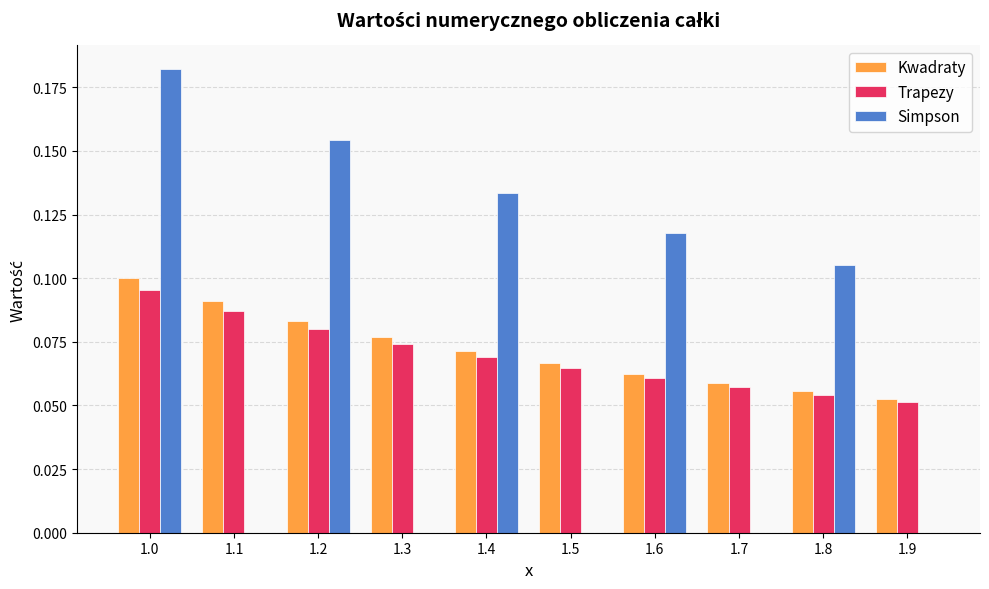

What is the sum of all Kwadraty values?

0.7